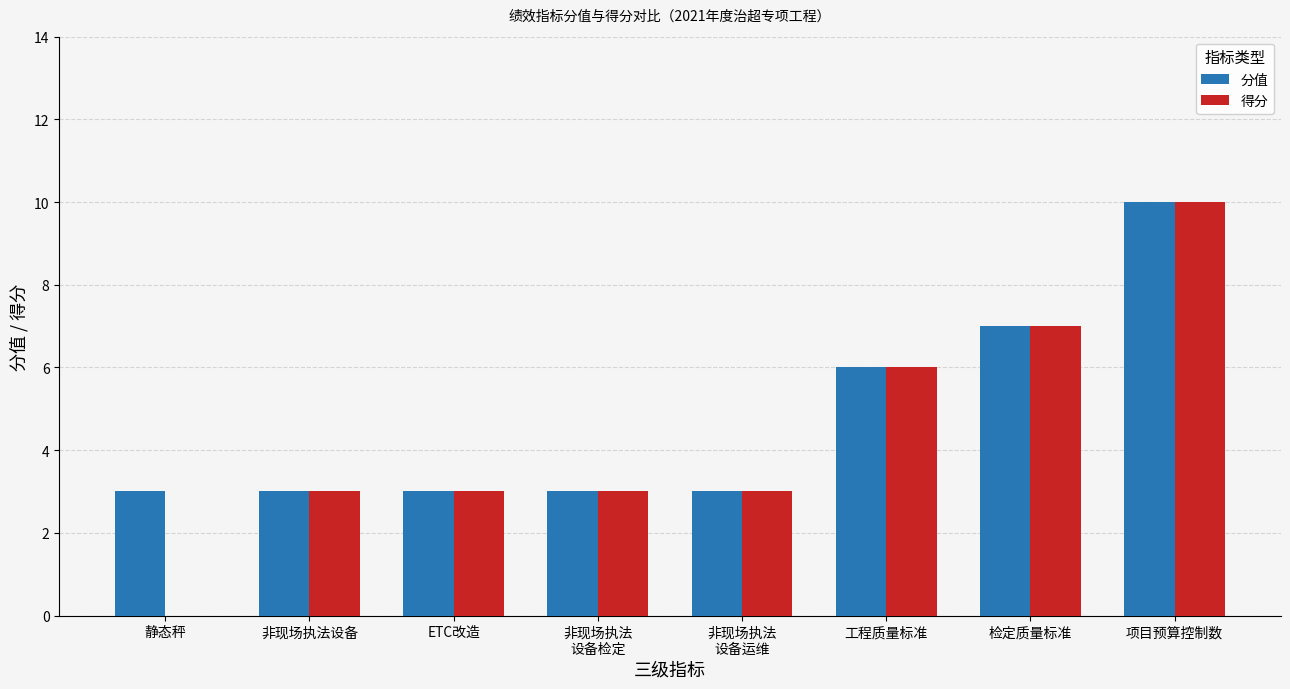

How many groups of bars are there?

8